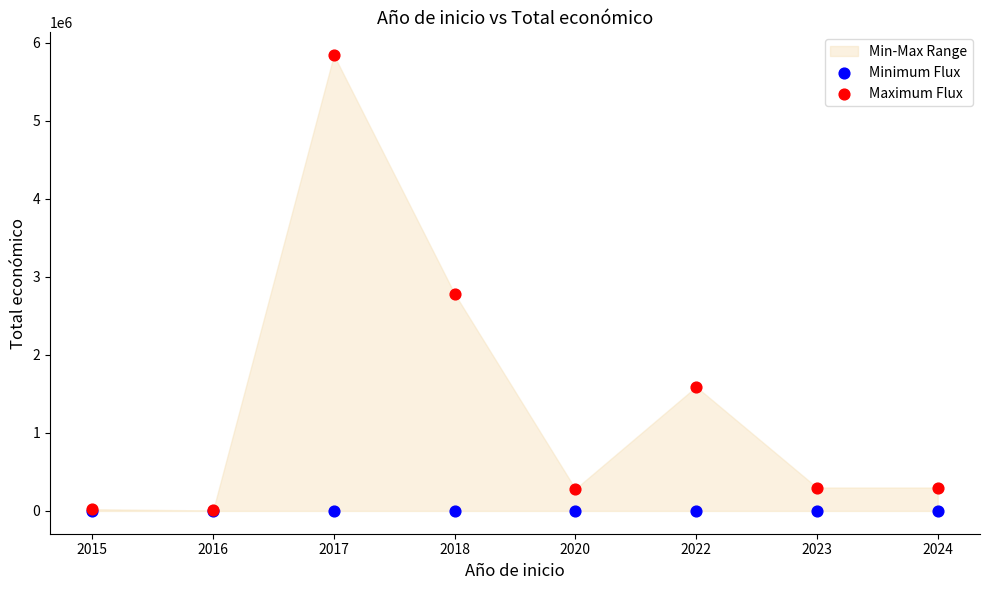

In the Maximum Flux series, what Y value is closest to 2924423?

2783542